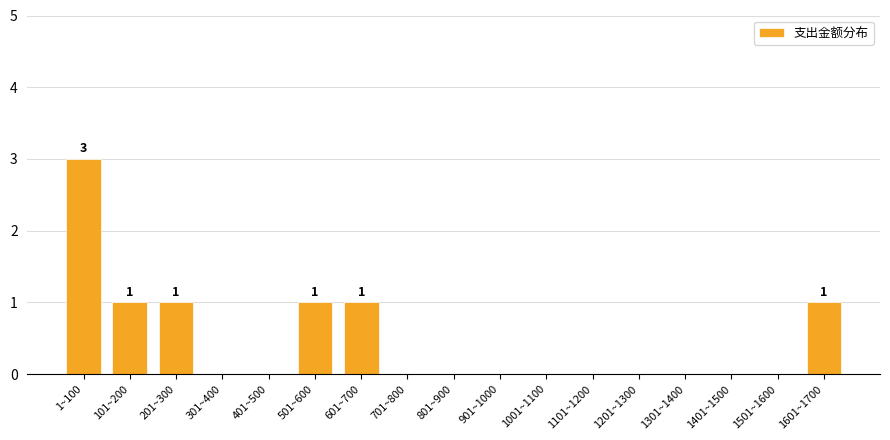

Reading right to left, transcribe all the data shown in this chart.

1601~1700=1	1501~1600=0	1401~1500=0	1301~1400=0	1201~1300=0	1101~1200=0	1001~1100=0	901~1000=0	801~900=0	701~800=0	601~700=1	501~600=1	401~500=0	301~400=0	201~300=1	101~200=1	1~100=3